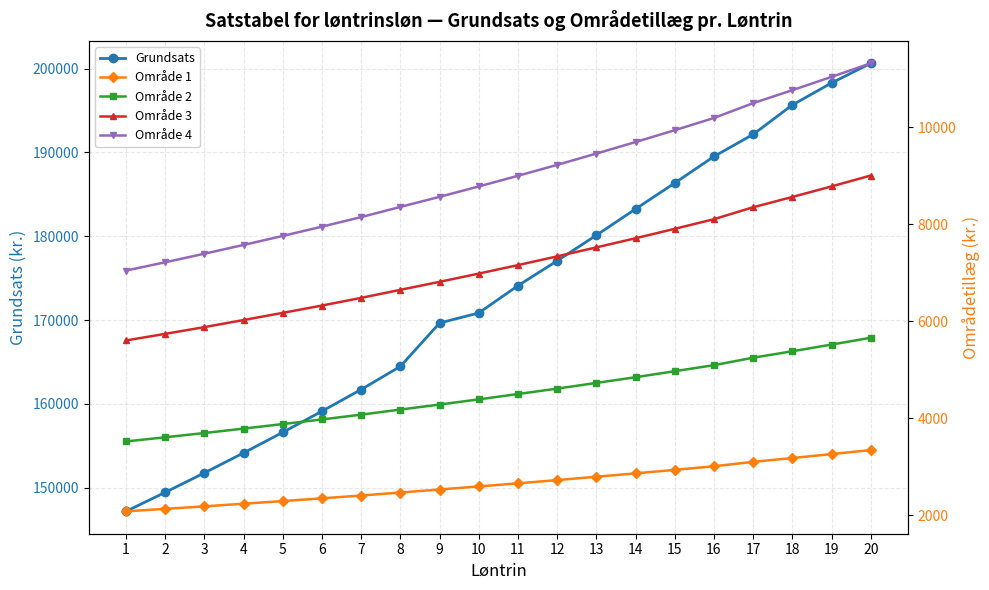

Which series has the widest spread of values?

Grundsats